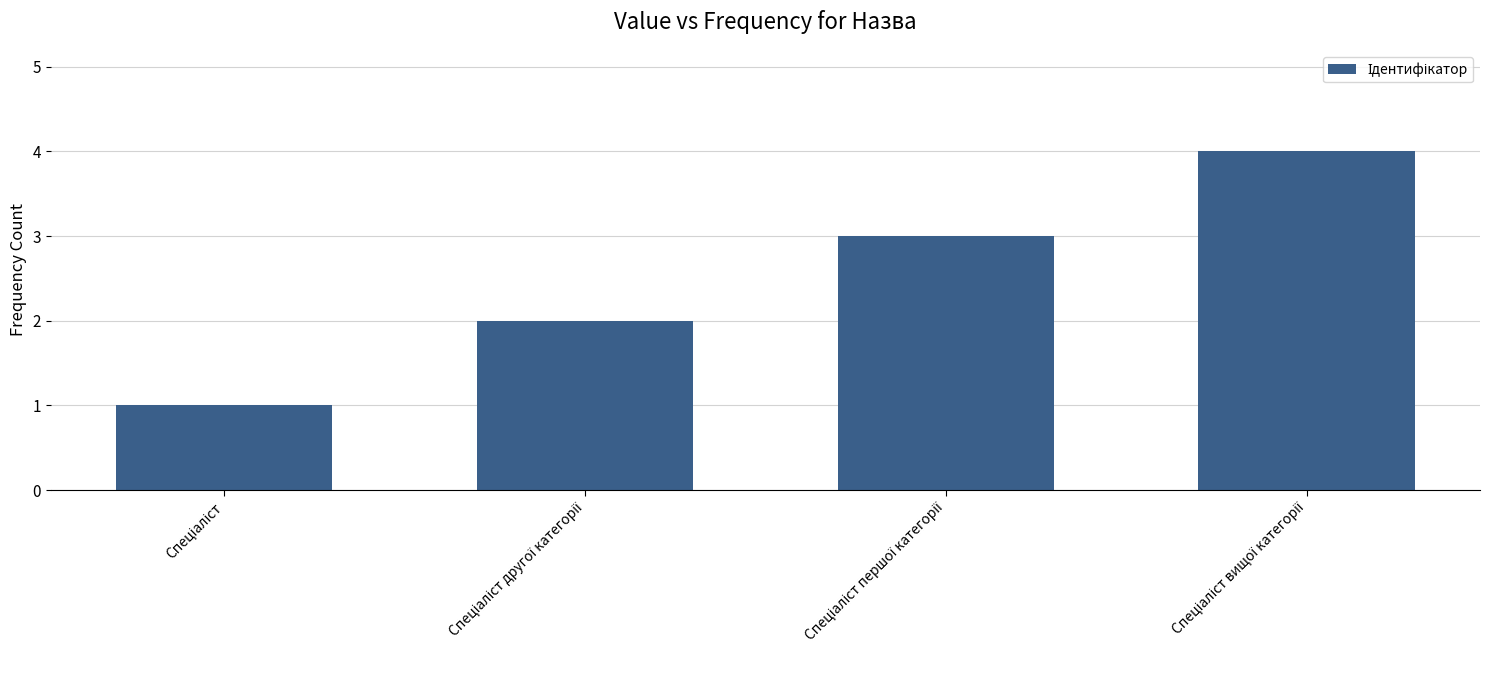

What is the maximum value shown in the chart?

4